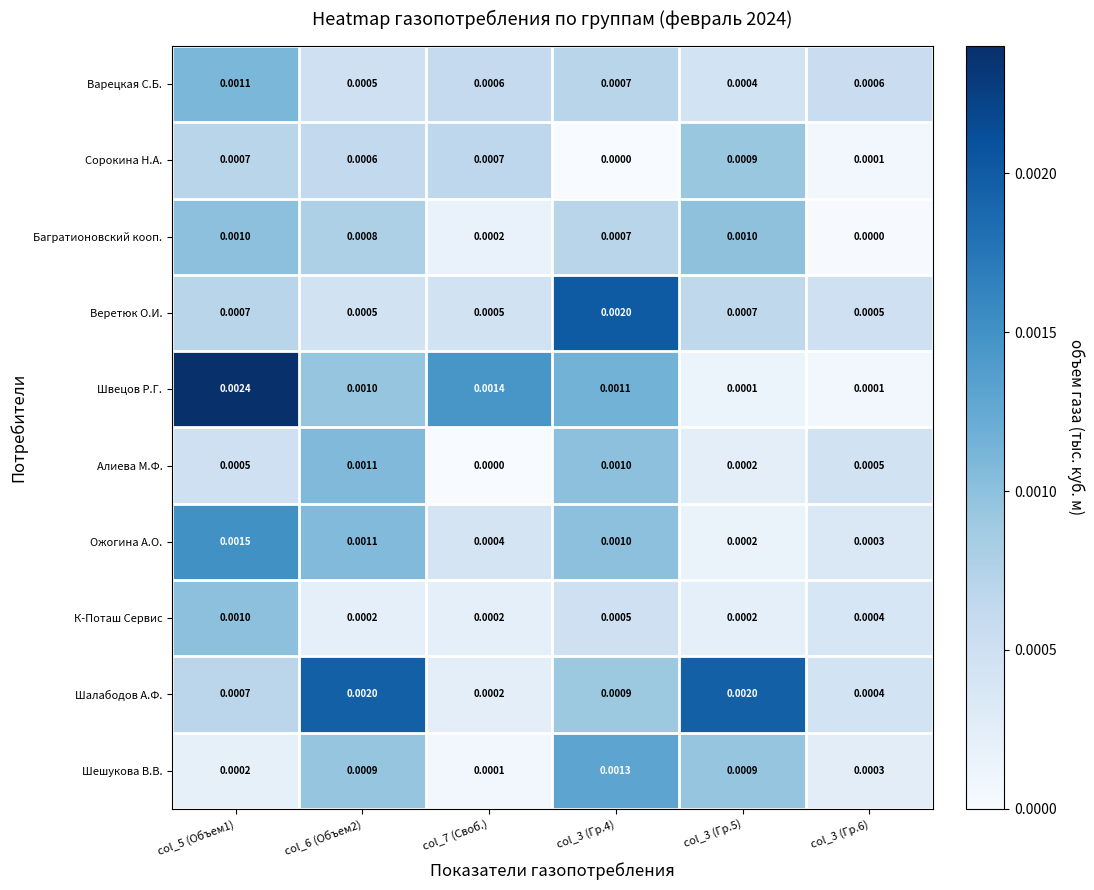

Which series has the largest range (max minus min)?

Швецов Р.Г.